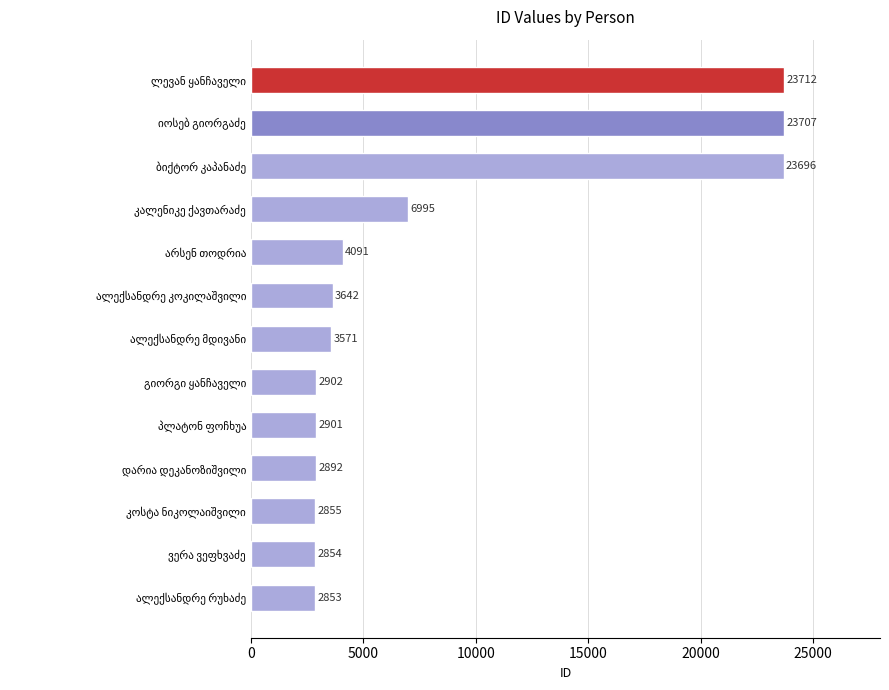

What is the sum of all values?

106671